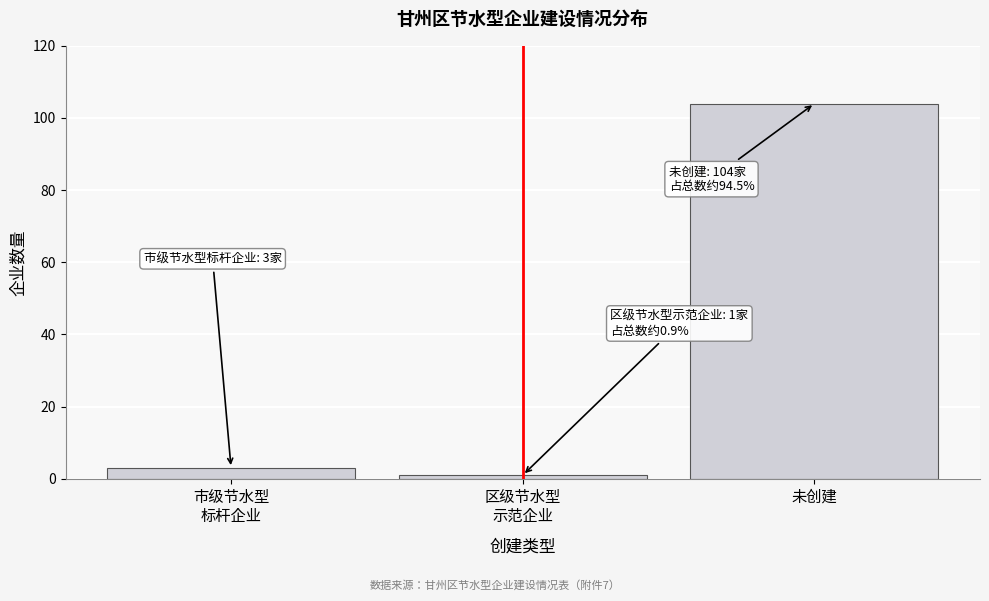

Reading left to right, what are all the values shown in this chart?

3	1	104